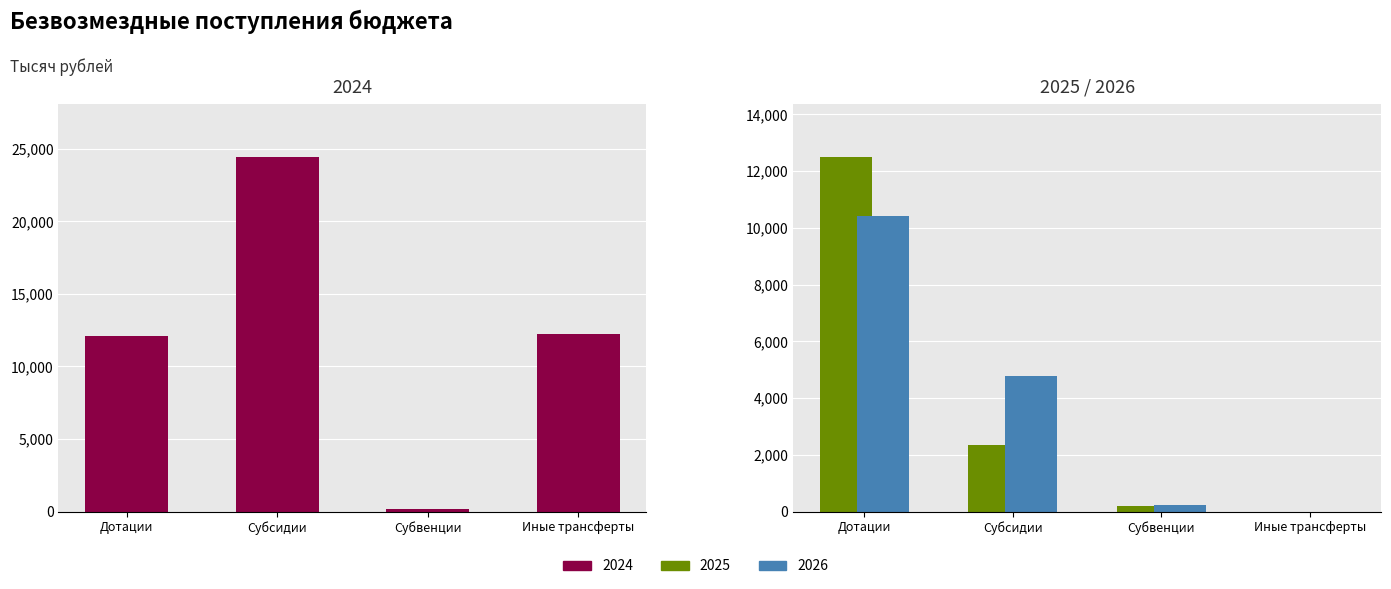

What is the value of the 2025 bar at the 3rd from the left?

203.4